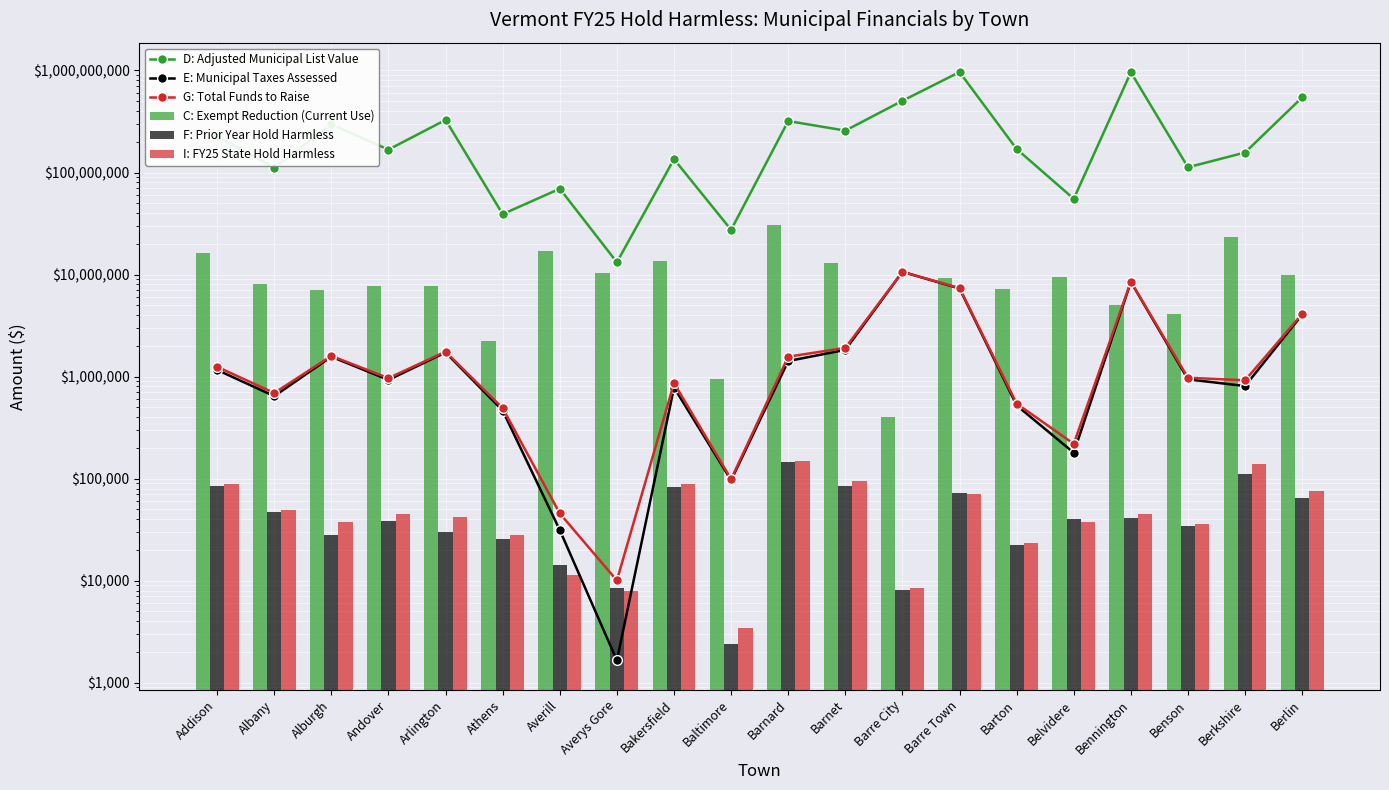

How many series are shown in this chart?

6